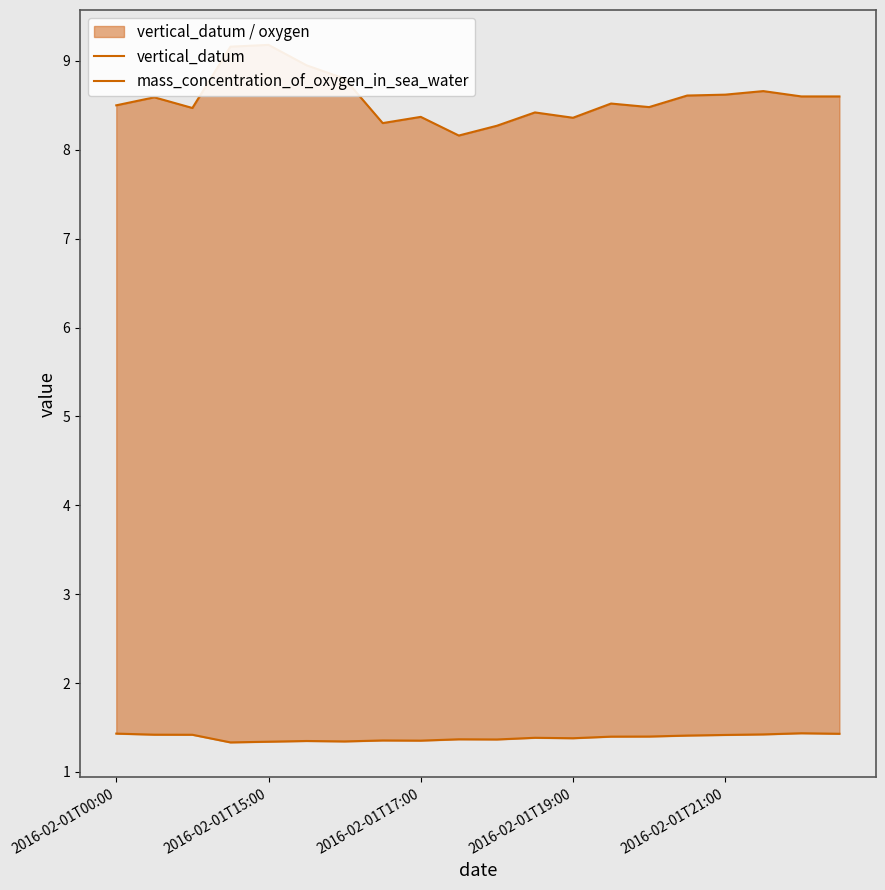

What is the total value across all series at 2016-02-01T21:00?

10.0